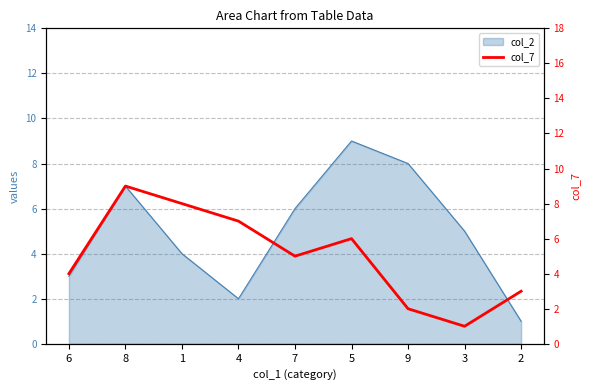

What is the difference between the maximum and minimum values?

8